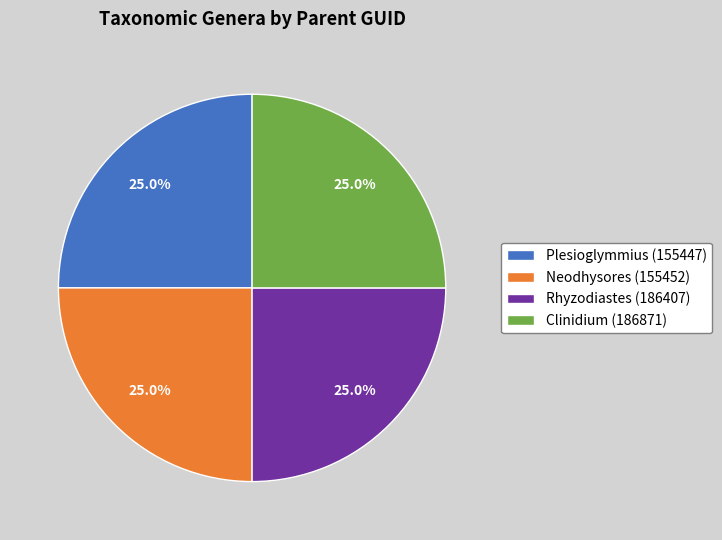

What is the ratio of the value at Clinidium (186871) to the value at Rhyzodiastes (186407)?

1.0